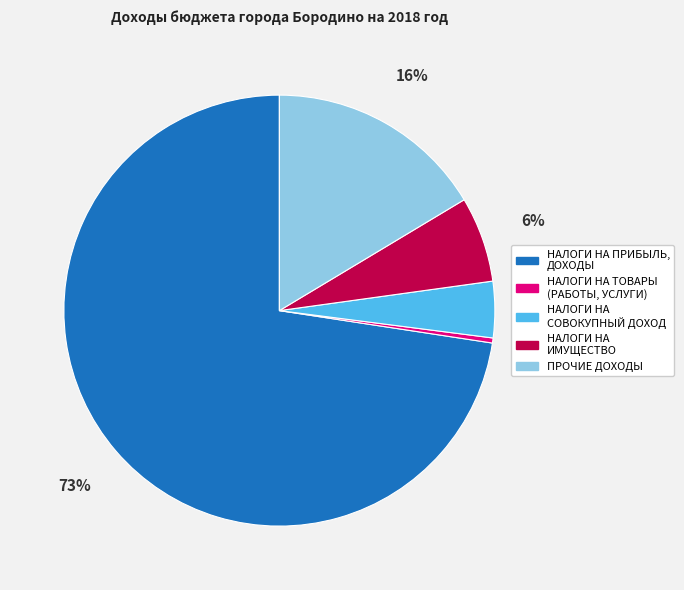

Rank the categories by value from highest to lowest.

НАЛОГИ НА ПРИБЫЛЬ, ДОХОДЫ, ПРОЧИЕ ДОХОДЫ, НАЛОГИ НА ИМУЩЕСТВО, НАЛОГИ НА СОВОКУПНЫЙ ДОХОД, НАЛОГИ НА ТОВАРЫ (РАБОТЫ, УСЛУГИ)